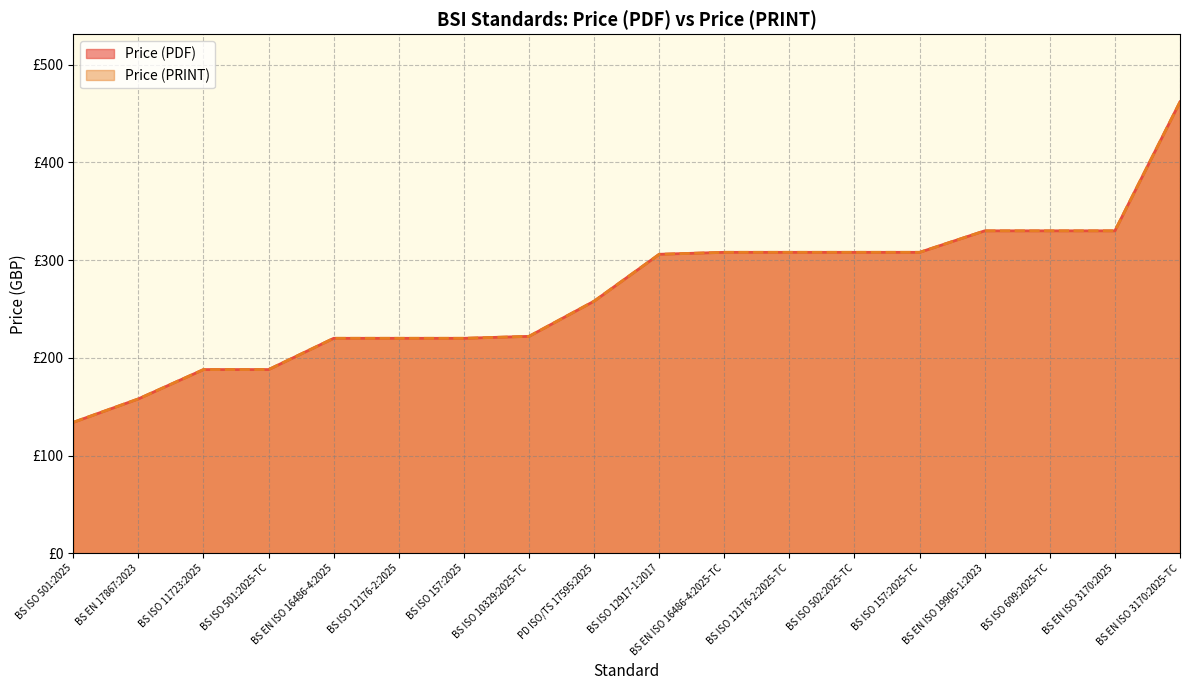

Reading right to left, extract all data points from this chart.

Price (PDF): BS EN ISO 3170:2025-TC=462	BS EN ISO 3170:2025=330	BS ISO 609:2025-TC=330	BS EN ISO 19905-1:2023=330	BS ISO 157:2025-TC=308	BS ISO 502:2025-TC=308	BS ISO 12176-2:2025-TC=308	BS EN ISO 16486-4:2025-TC=308	BS ISO 12917-1:2017=306	PD ISO/TS 17595:2025=258	BS ISO 10329:2025-TC=222	BS ISO 157:2025=220	BS ISO 12176-2:2025=220	BS EN ISO 16486-4:2025=220	BS ISO 501:2025-TC=188	BS ISO 11723:2025=188	BS EN 17867:2023=158	BS ISO 501:2025=134
Price (PRINT): BS EN ISO 3170:2025-TC=462	BS EN ISO 3170:2025=330	BS ISO 609:2025-TC=330	BS EN ISO 19905-1:2023=330	BS ISO 157:2025-TC=308	BS ISO 502:2025-TC=308	BS ISO 12176-2:2025-TC=308	BS EN ISO 16486-4:2025-TC=308	BS ISO 12917-1:2017=306	PD ISO/TS 17595:2025=258	BS ISO 10329:2025-TC=222	BS ISO 157:2025=220	BS ISO 12176-2:2025=220	BS EN ISO 16486-4:2025=220	BS ISO 501:2025-TC=188	BS ISO 11723:2025=188	BS EN 17867:2023=158	BS ISO 501:2025=134